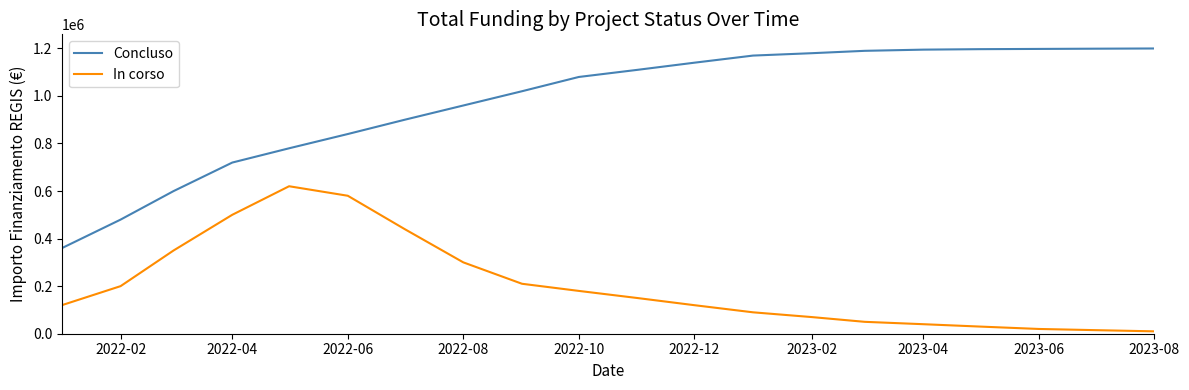

Which series has the largest range (max minus min)?

Concluso